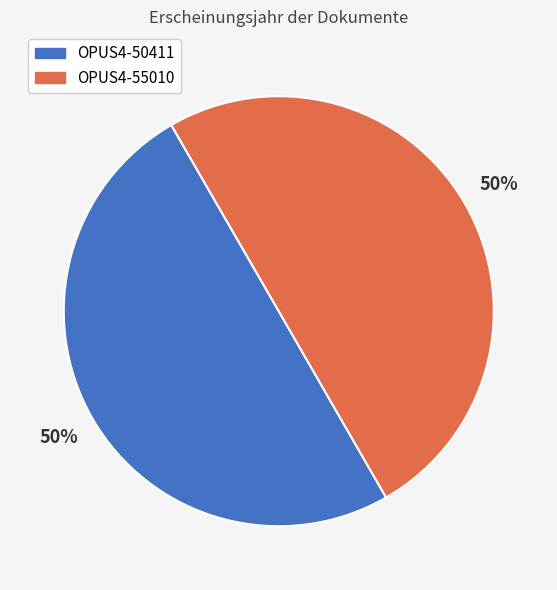

True or false: OPUS4-50411 accounts for 61% of the total.

False